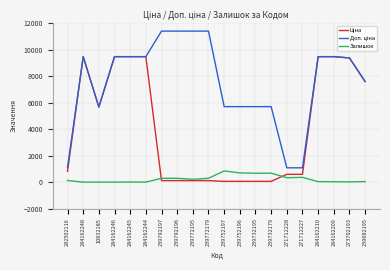

What is the greatest value displayed?

11410.0